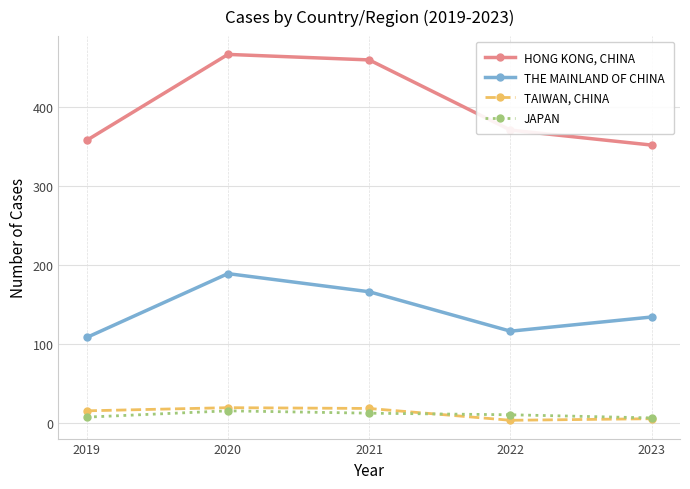

Is it true that THE MAINLAND OF CHINA equals 61 at 2019?

False